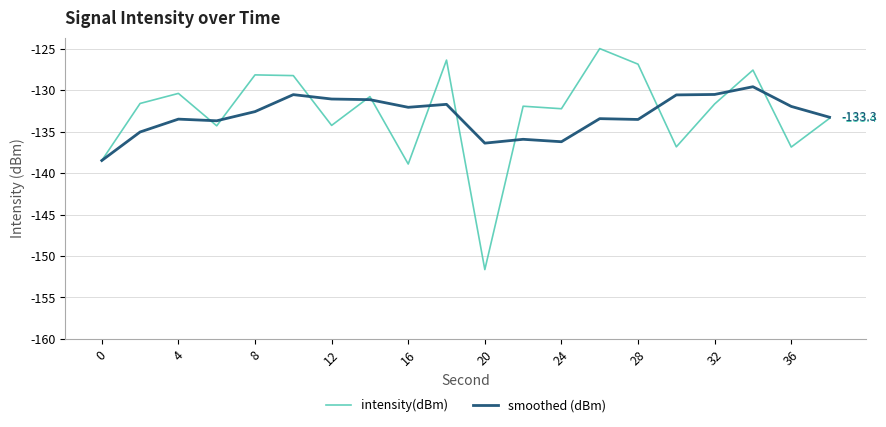

What is the minimum value for smoothed (dBm)?

-138.5